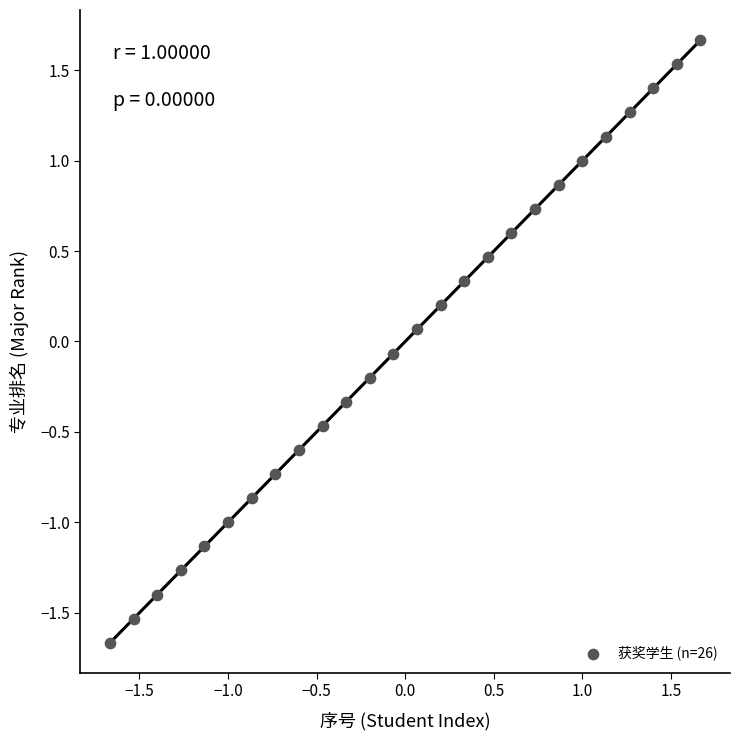

What is the range of X values (max minus min)?

3.3